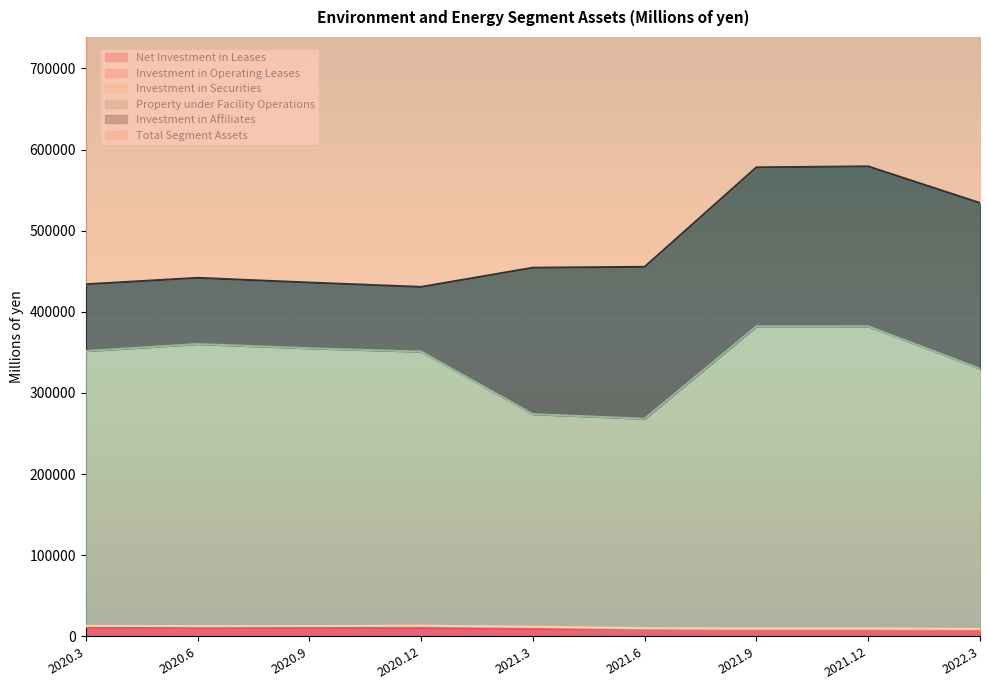

The value of Total Segment Assets at 2021.6 is 321924. True or false?

False